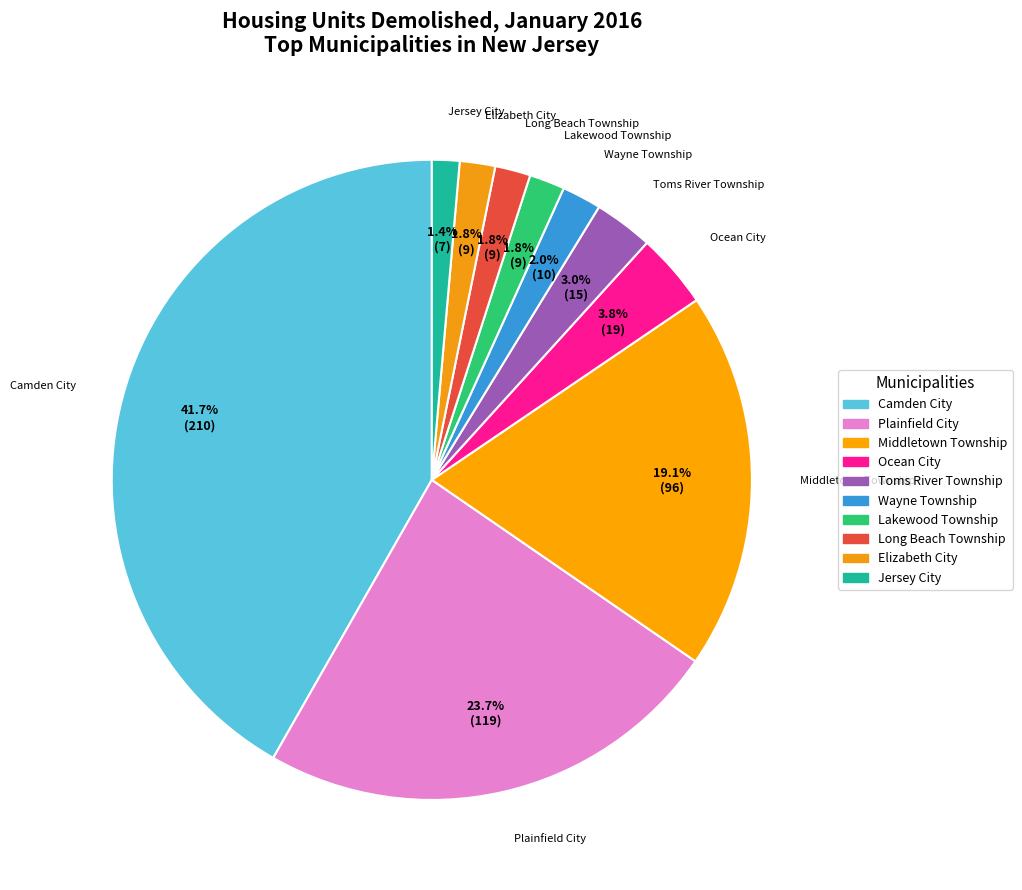

Does any single category account for the majority?

No